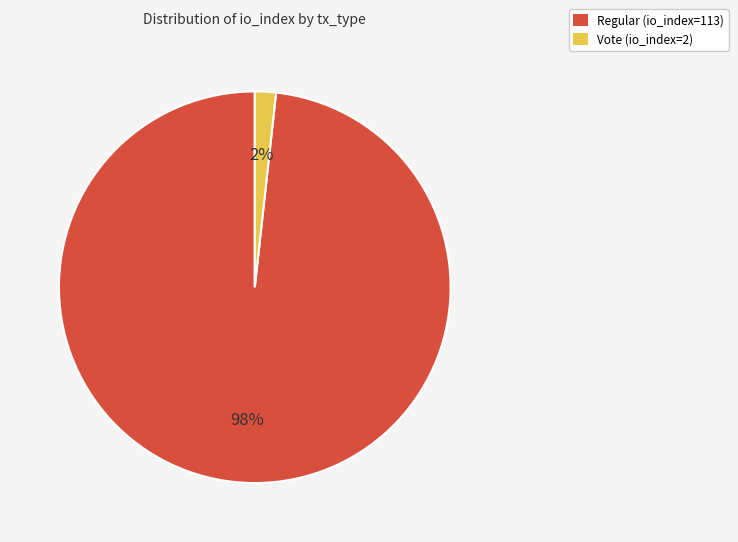

Which has a higher value, Regular (io_index=113) or Vote (io_index=2)?

Regular (io_index=113)